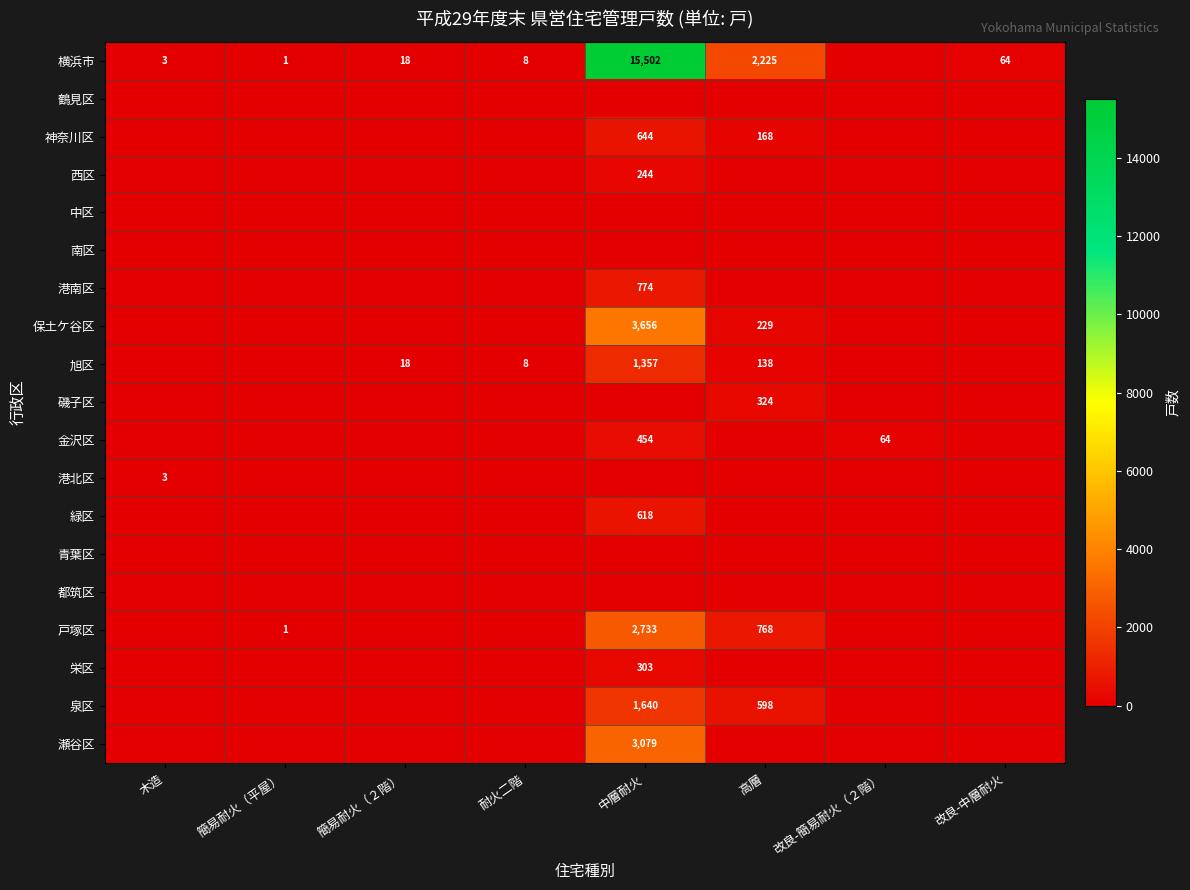

What is the average value of the 港南区 series?

97